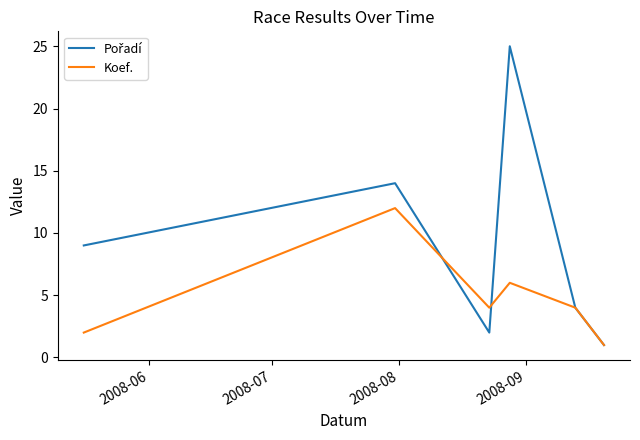

Which series has the largest total across all categories?

Pořadí